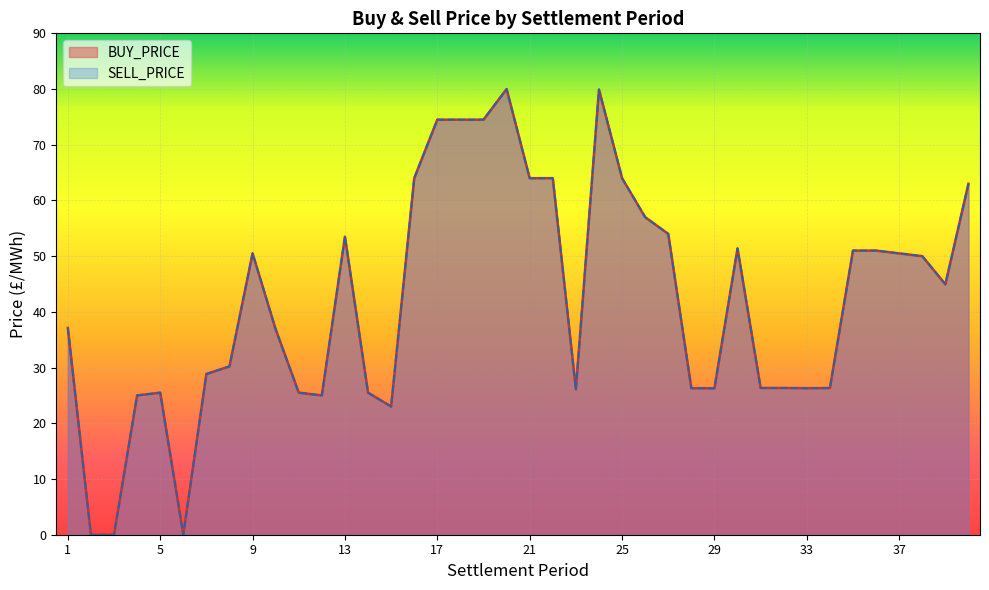

Reading left to right, list all the values displayed in this chart.

BUY_PRICE: 1=37.1	2=0.0	3=0.0	4=25.0	5=25.5	6=0.0	7=28.9	8=30.2	9=50.5	10=36.9	11=25.5	12=25.0	13=53.5	14=25.5	15=23.0	16=64.0	17=74.5	18=74.5	19=74.5	20=80.0	21=64.0	22=64.0	23=26.1	24=79.9	25=64.0	26=57.0	27=54.0	28=26.3	29=26.3	30=51.4	31=26.3	32=26.3	33=26.3	34=26.3	35=51.0	36=51.0	37=50.5	38=50.0	39=45.0	40=63.0
SELL_PRICE: 1=37.1	2=0.0	3=0.0	4=25.0	5=25.5	6=0.0	7=28.9	8=30.2	9=50.5	10=36.9	11=25.5	12=25.0	13=53.5	14=25.5	15=23.0	16=64.0	17=74.5	18=74.5	19=74.5	20=80.0	21=64.0	22=64.0	23=26.1	24=79.9	25=64.0	26=57.0	27=54.0	28=26.3	29=26.3	30=51.4	31=26.3	32=26.3	33=26.3	34=26.3	35=51.0	36=51.0	37=50.5	38=50.0	39=45.0	40=63.0